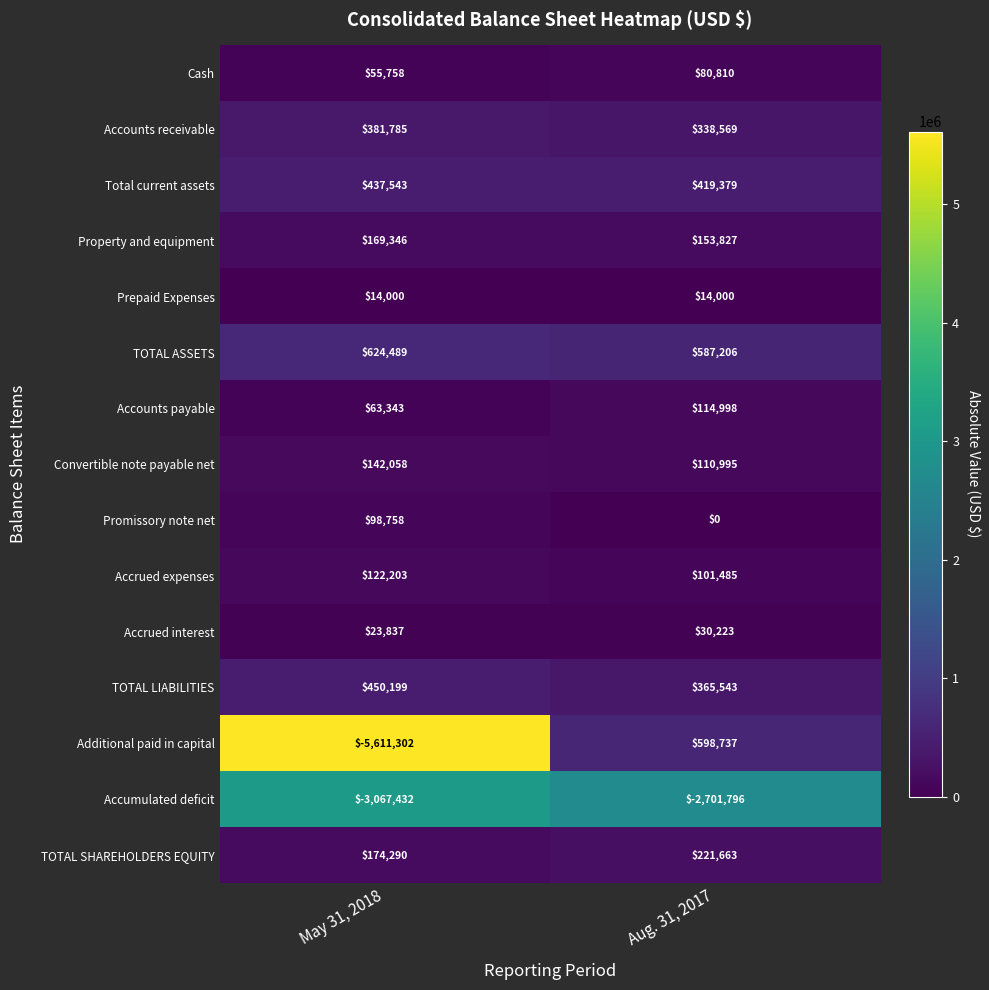

Which label corresponds to the largest value in the chart?

May 31, 2018